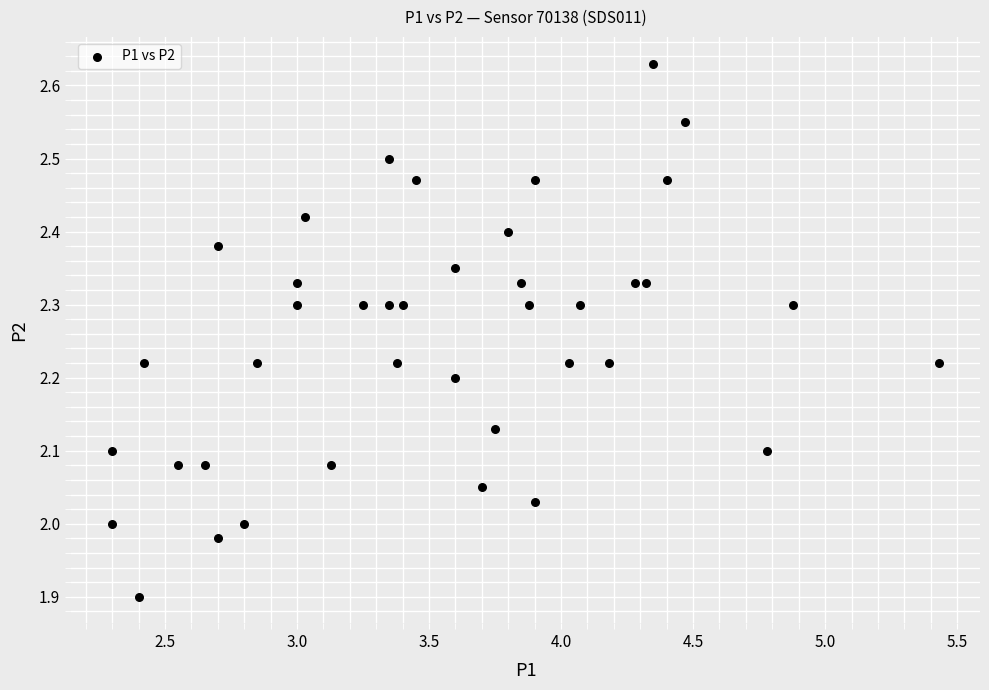

What is the range of Y values (max minus min)?

0.7